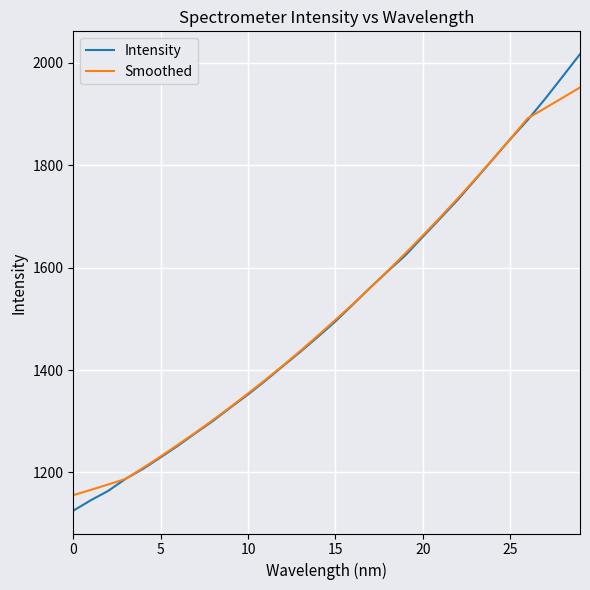

Rank the series by their maximum value, from highest to lowest.

Intensity, Smoothed